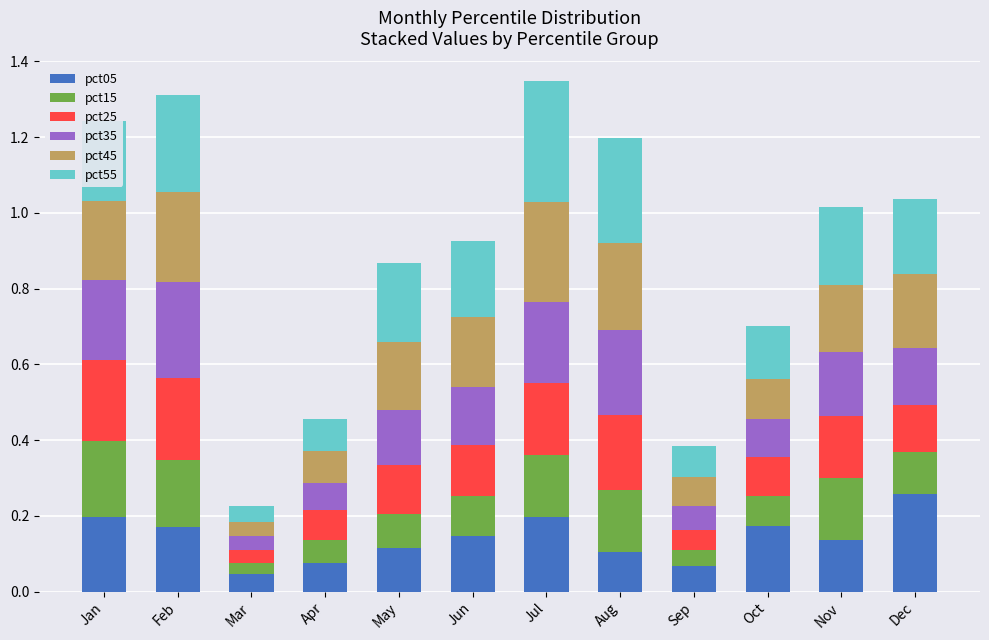

Which category has the highest value in the pct05 series?

Dec